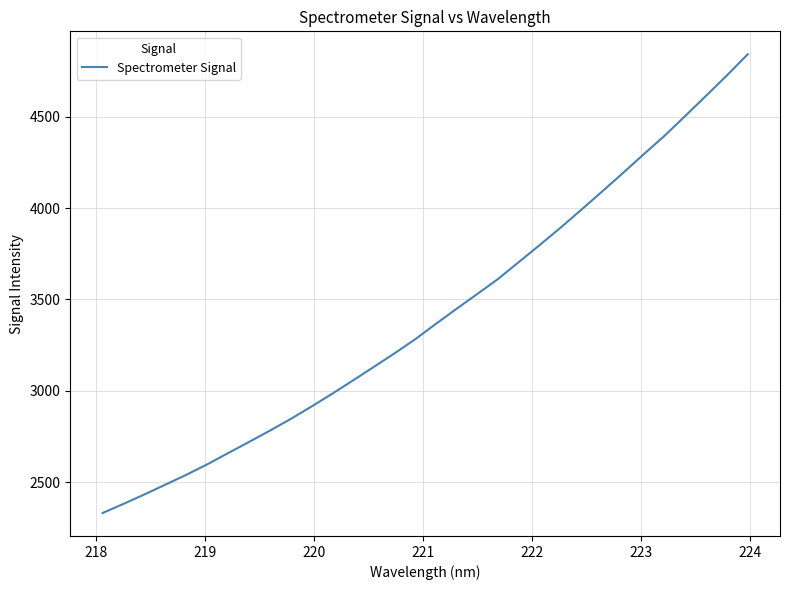

What is the difference between the maximum and minimum values?

2509.9